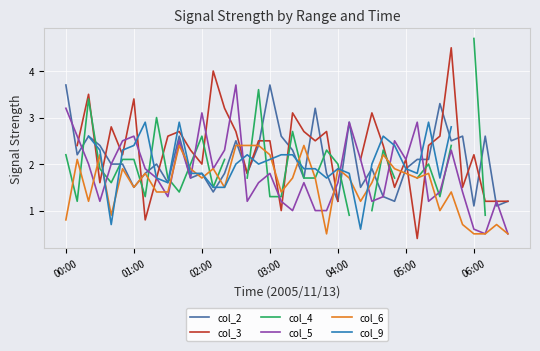

What is the minimum value for col_6?

0.5